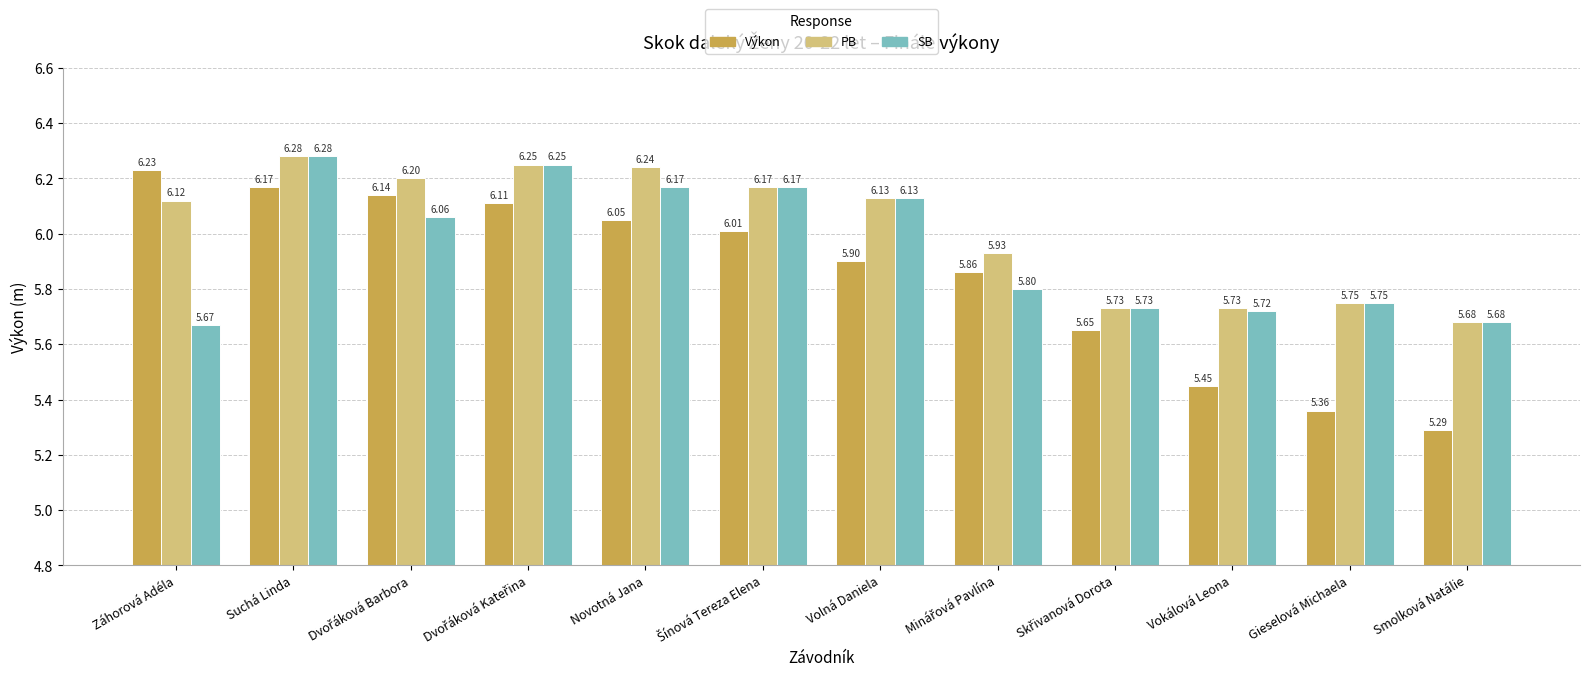

What position from the left is Suchá Linda?

2